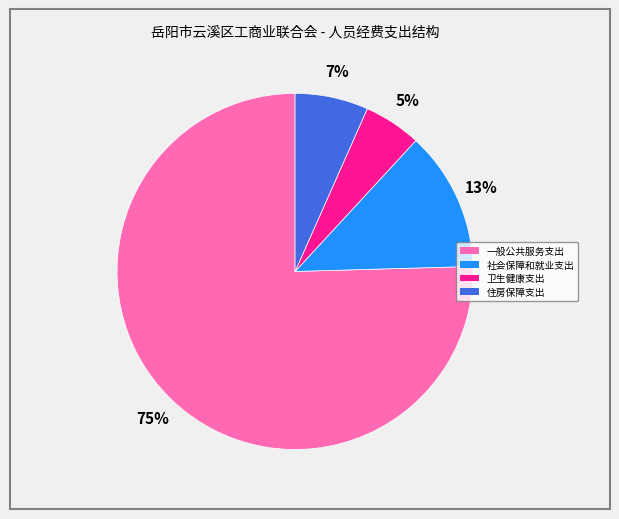

To the nearest percent, what is the average slice percentage?

25%